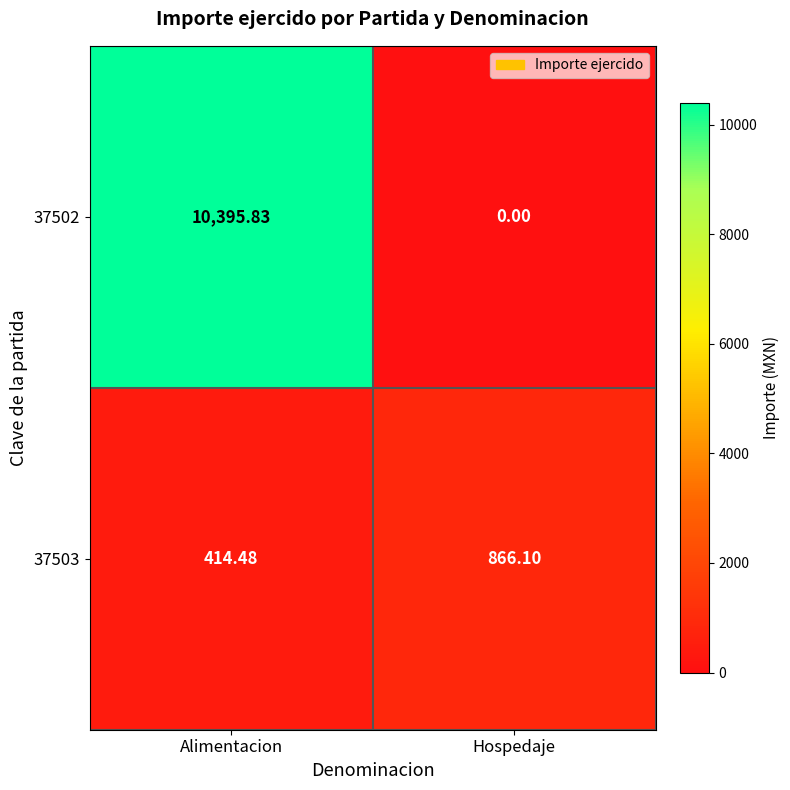

Is the value of 37503 at Alimentacion greater than the value of 37502 at Hospedaje?

Yes